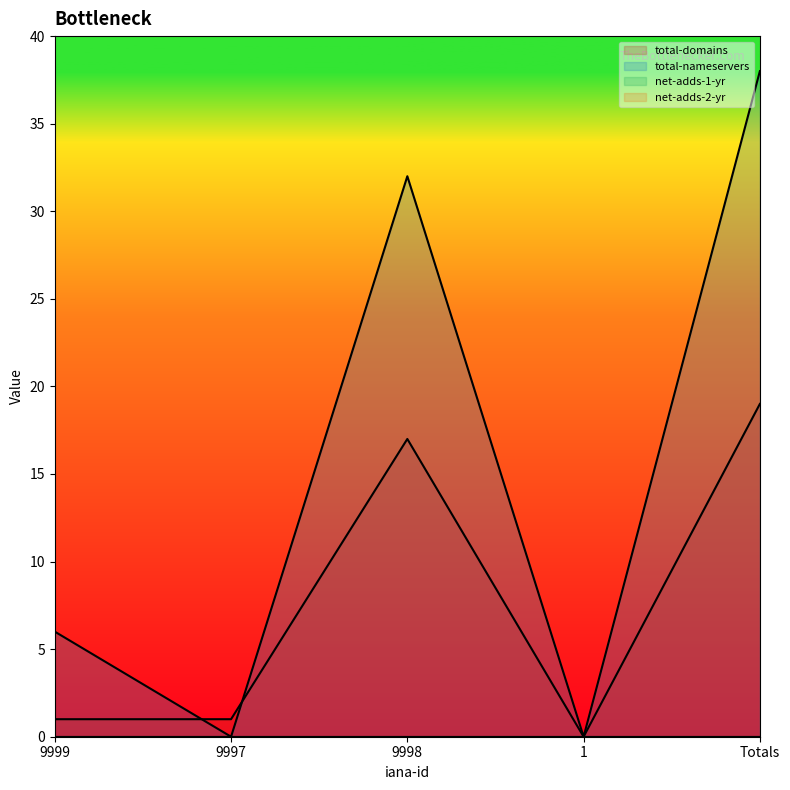

At which category is the sum across all series the highest?

Totals